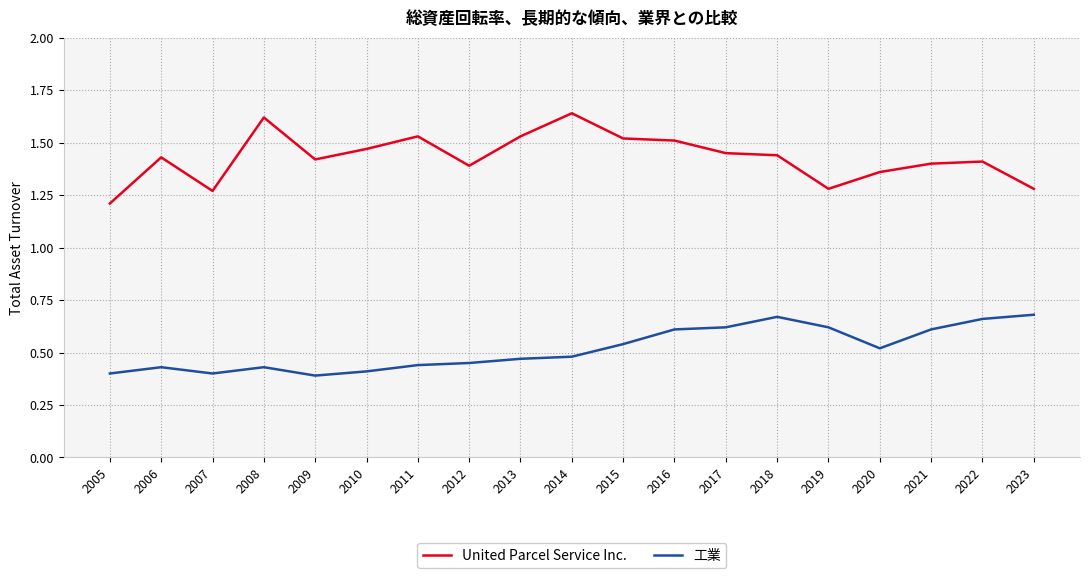

Which series changed the most between 2012 and 2016?

工業